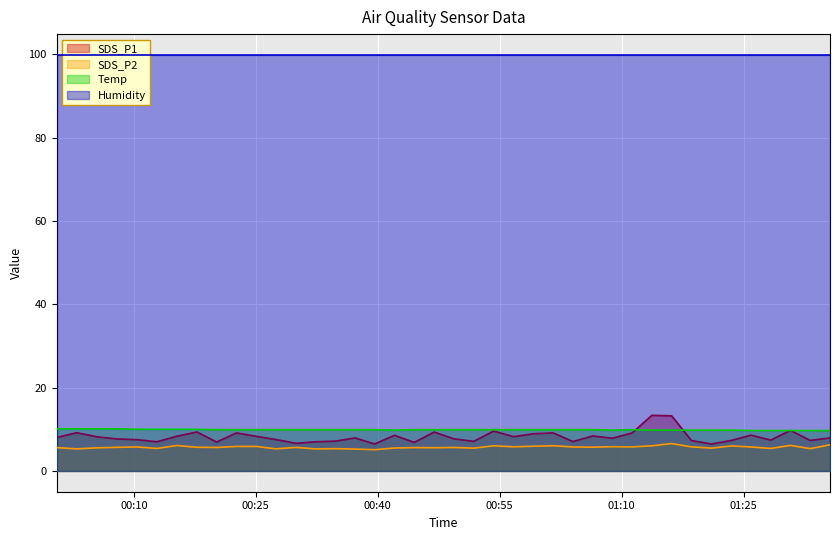

In SDS_P2, how many points are lower than both neighbors (excluding endpoints)?

14